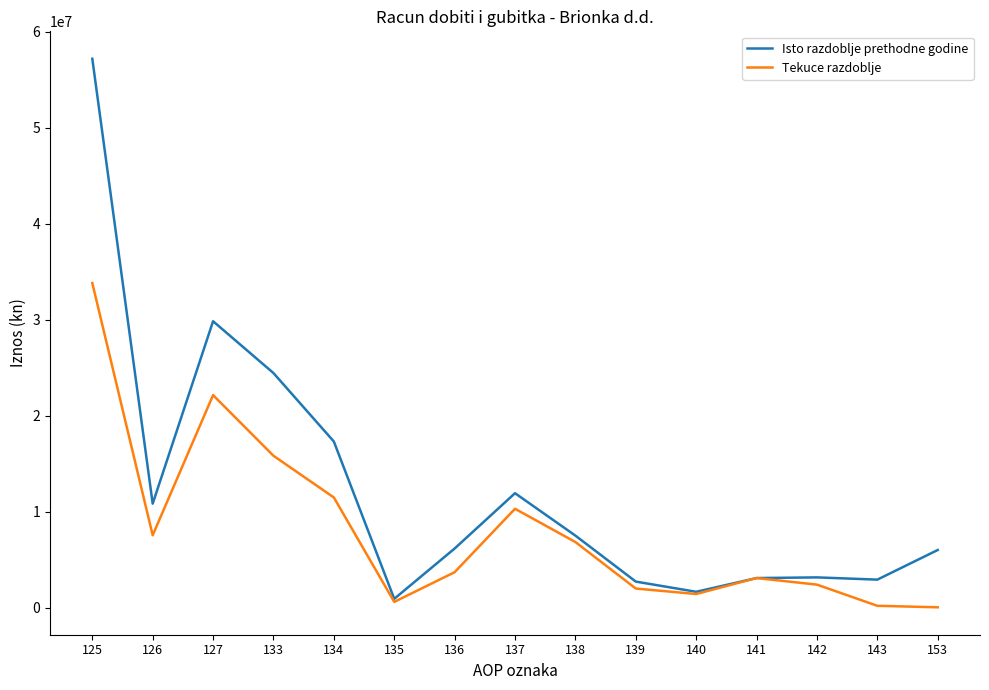

At which category is the sum across all series the highest?

125